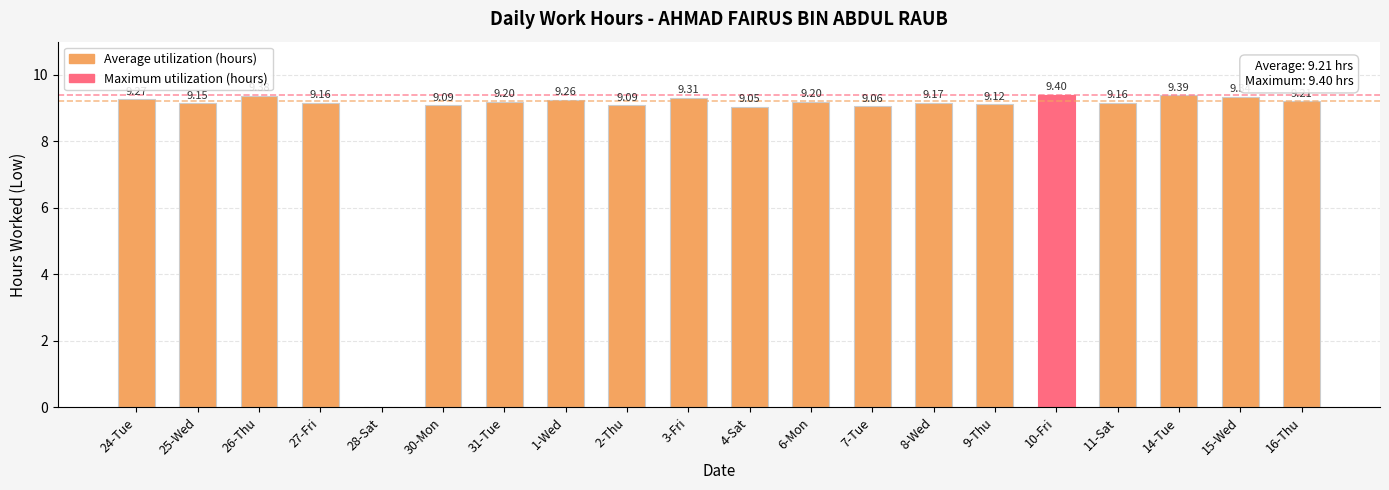

Between 15-Wed and 27-Fri, which is larger?

15-Wed